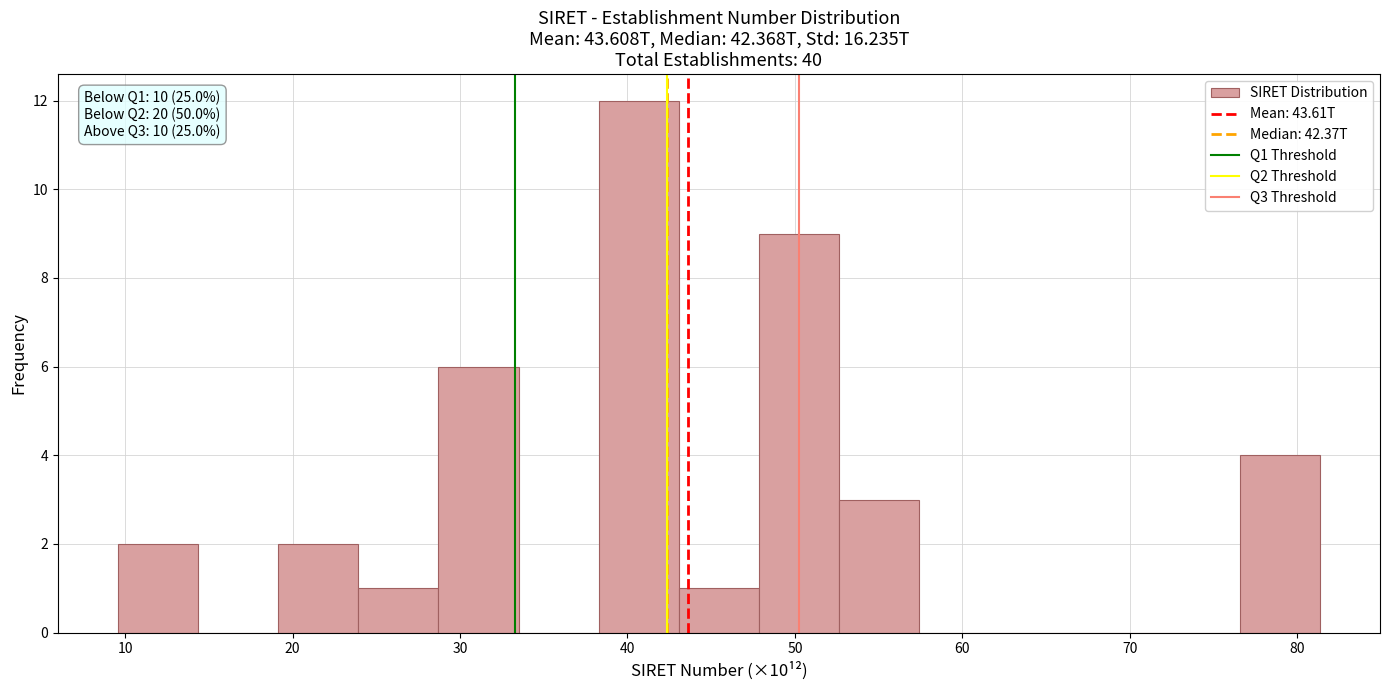

Over which range of the x-axis is the bar tallest?

38 to 43